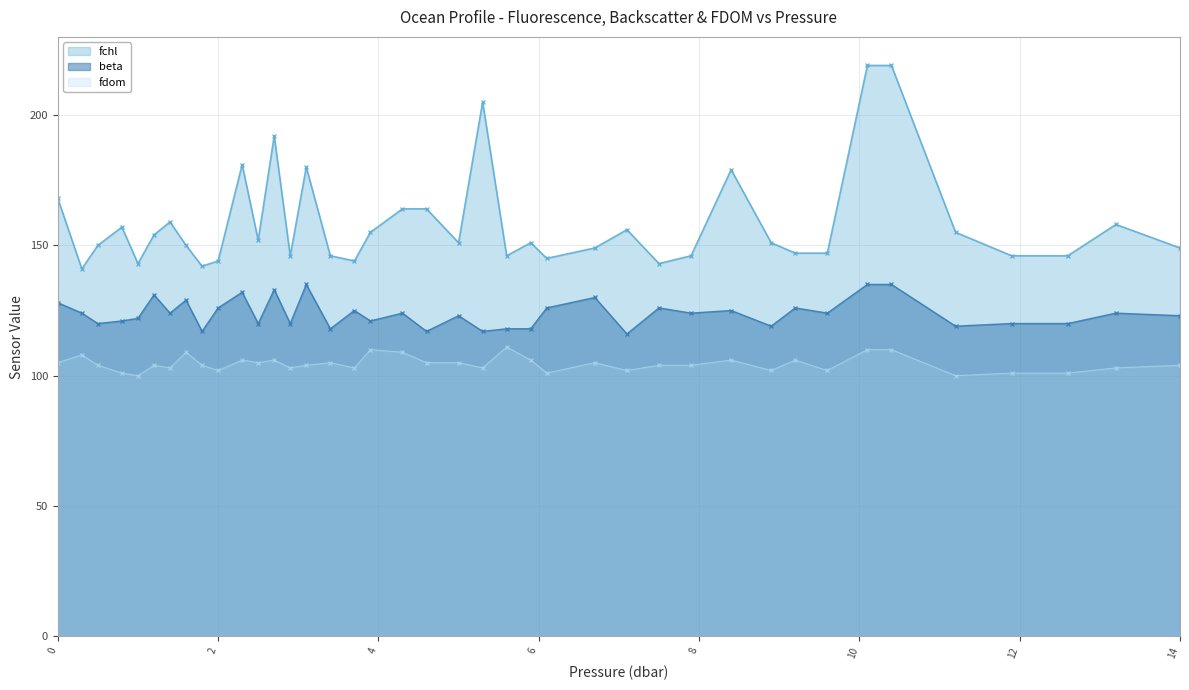

Count the number of data series in this chart.

3